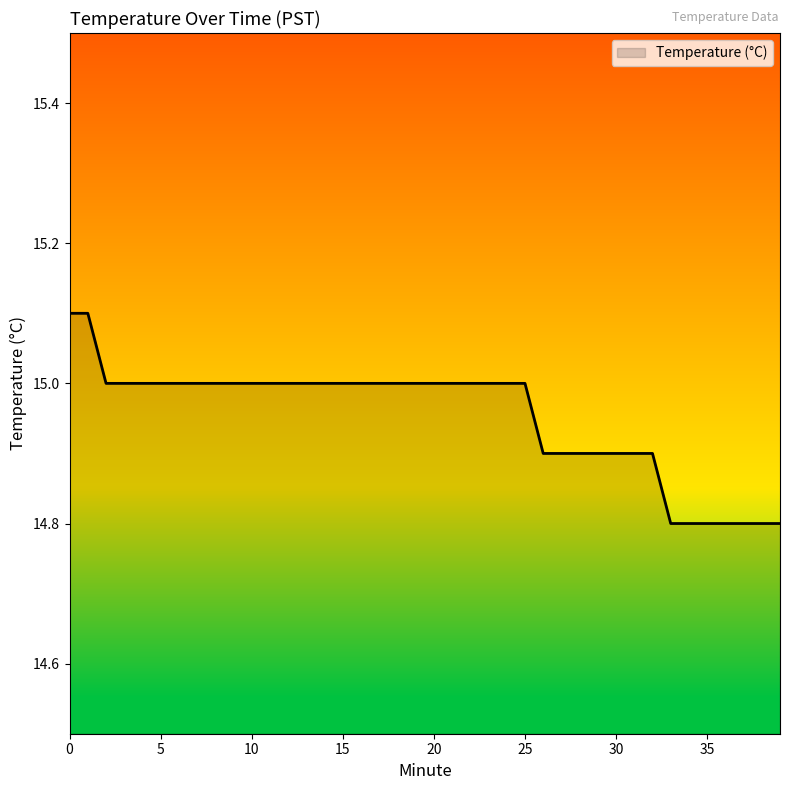

What is the greatest value displayed?

15.1